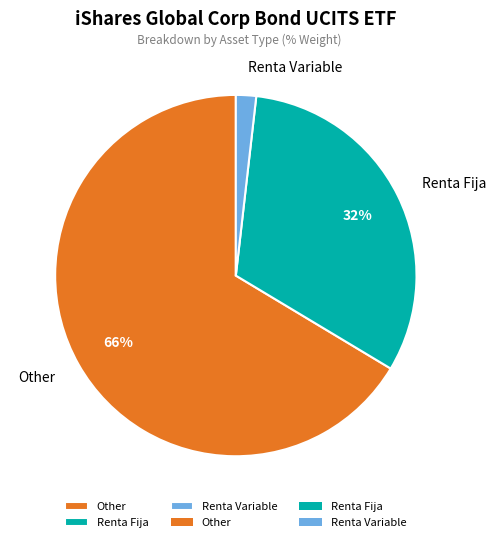

What percentage is the Other slice, to the nearest percent?

66%